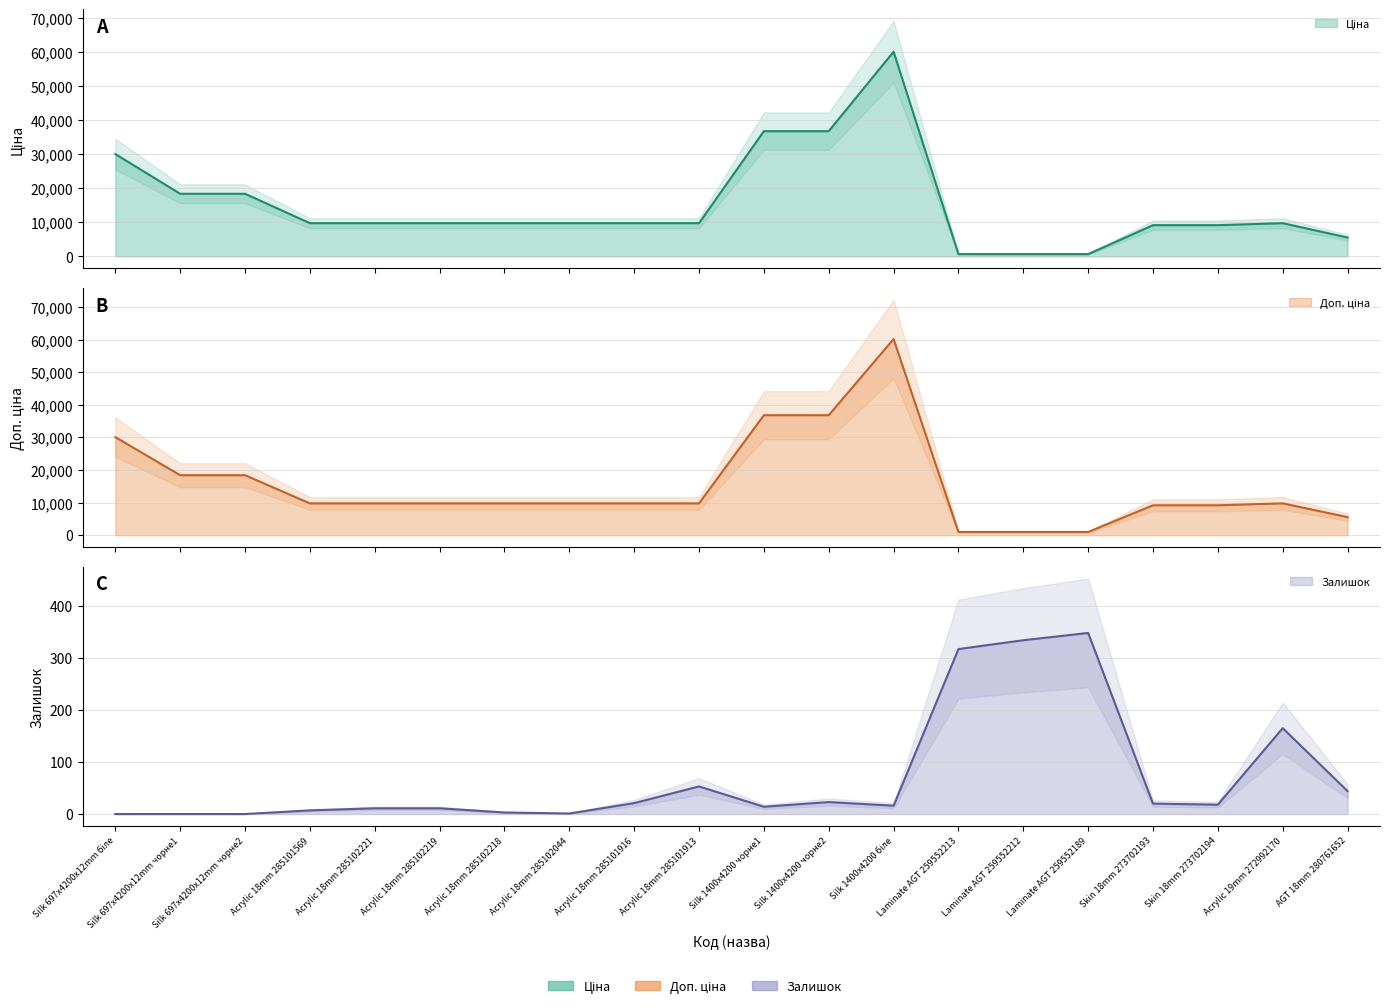

True or false: Доп. ціна and Залишок intersect in this chart.

False